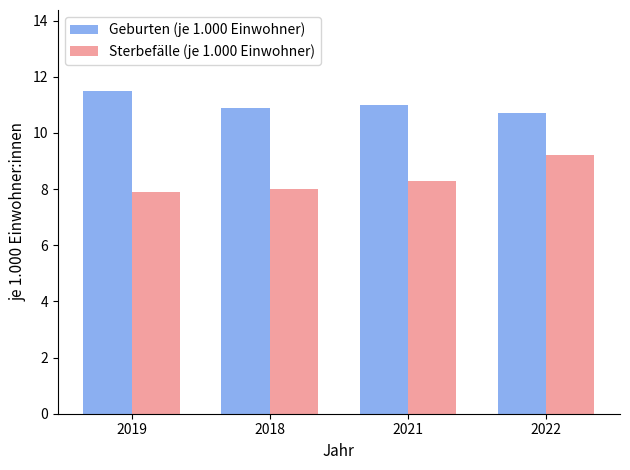

What is the spread (max minus min) of values at 2022?

1.5